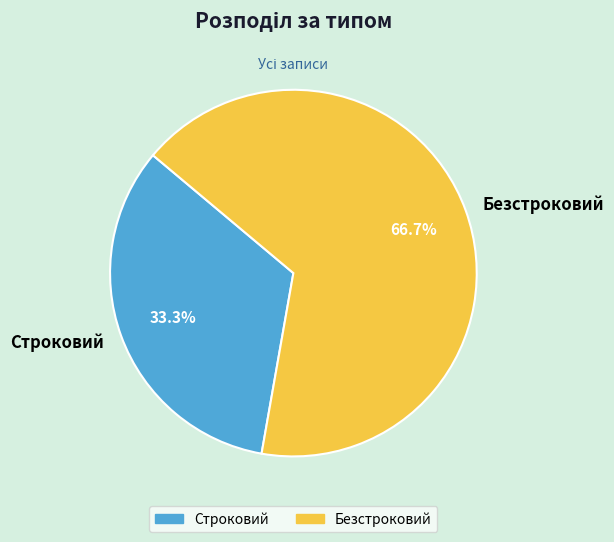

The Безстроковий slice represents 81% of the pie. True or false?

False